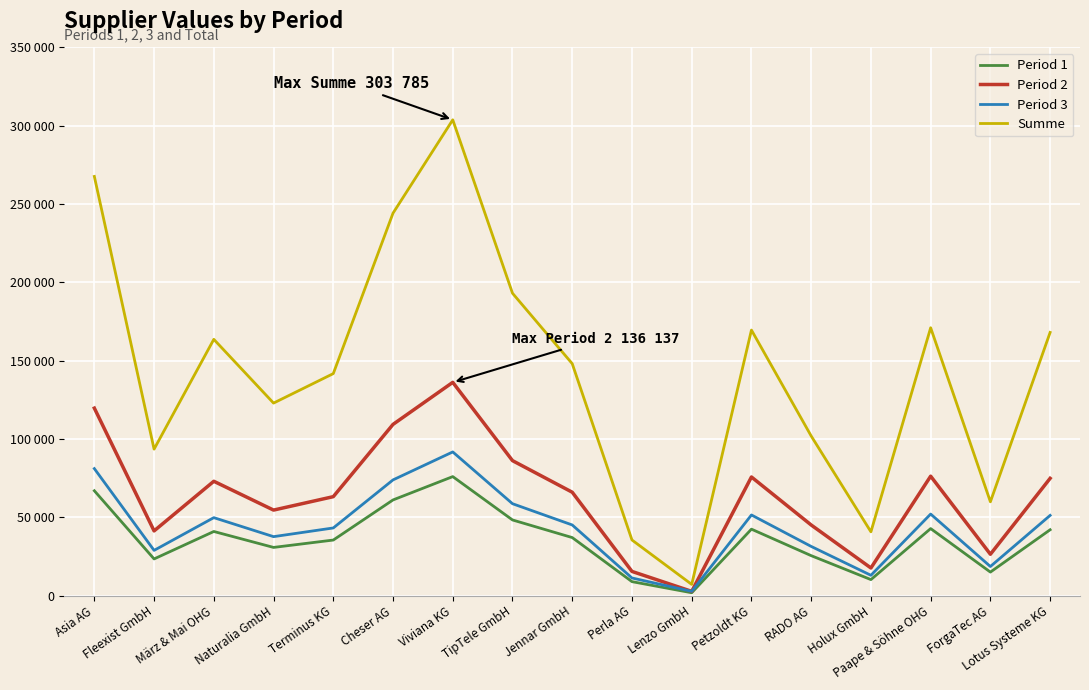

Is the value of Period 2 at Petzoldt KG greater than the value of Period 3 at Terminus KG?

Yes